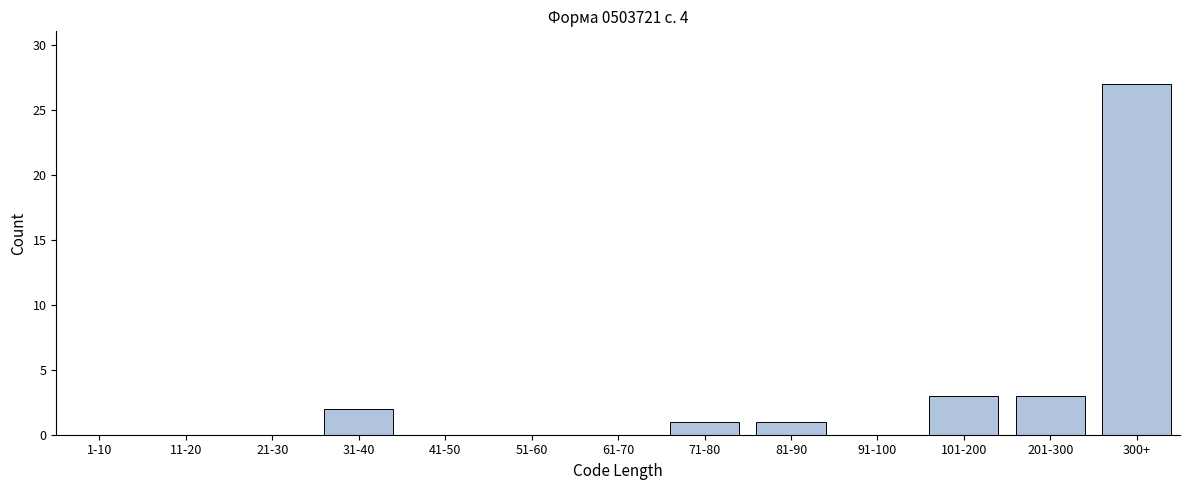

Reading left to right, list all the values displayed in this chart.

1-10=0	11-20=0	21-30=0	31-40=2	41-50=0	51-60=0	61-70=0	71-80=1	81-90=1	91-100=0	101-200=3	201-300=3	300+=27